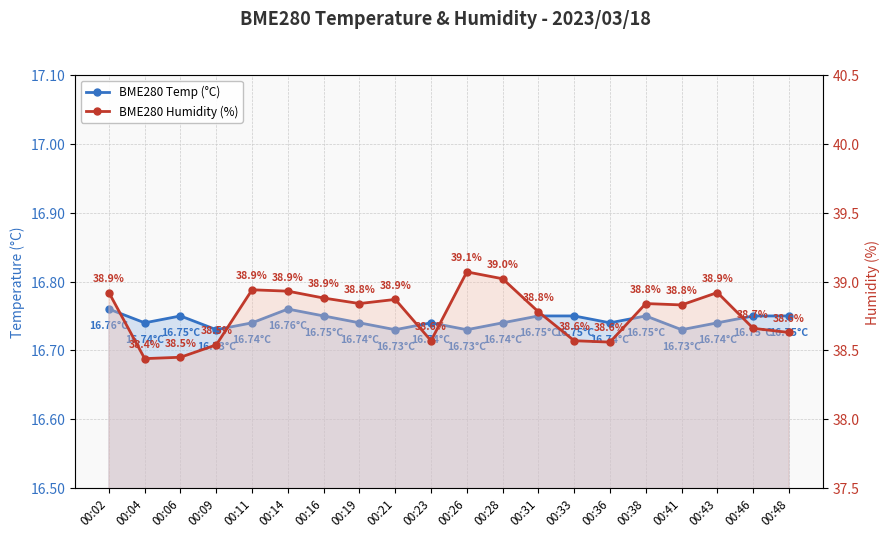

At which category is the sum across all series the highest?

00:26